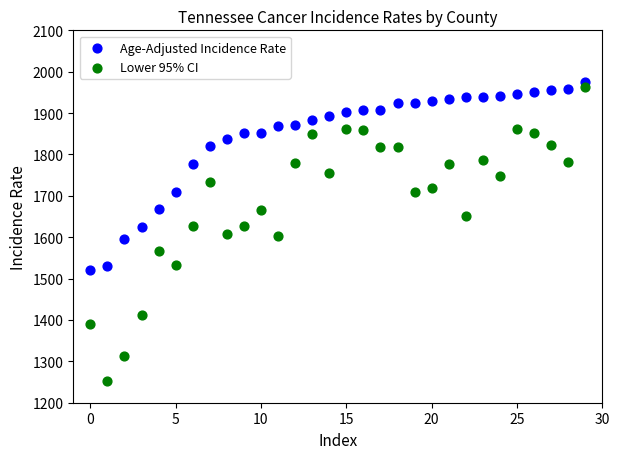

Which series contains the highest Y value?

Age-Adjusted Incidence Rate